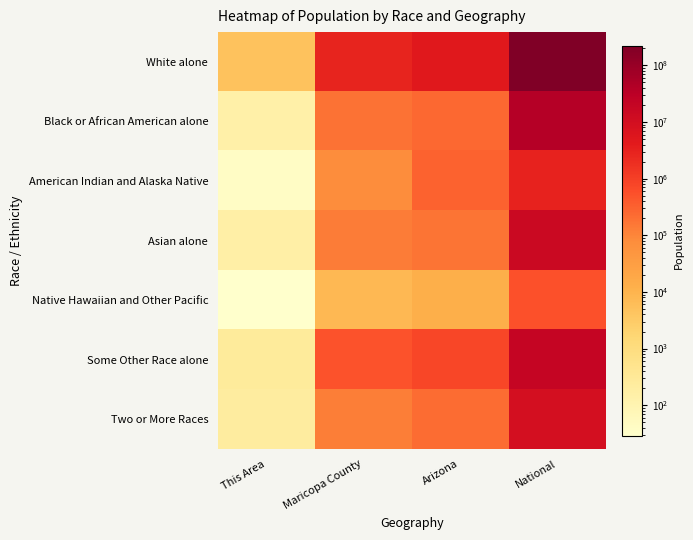

At which category is the sum across all series the highest?

National